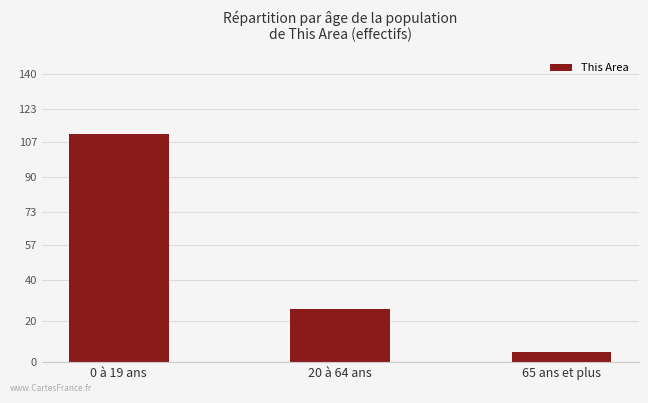

What position from the right is 65 ans et plus?

1